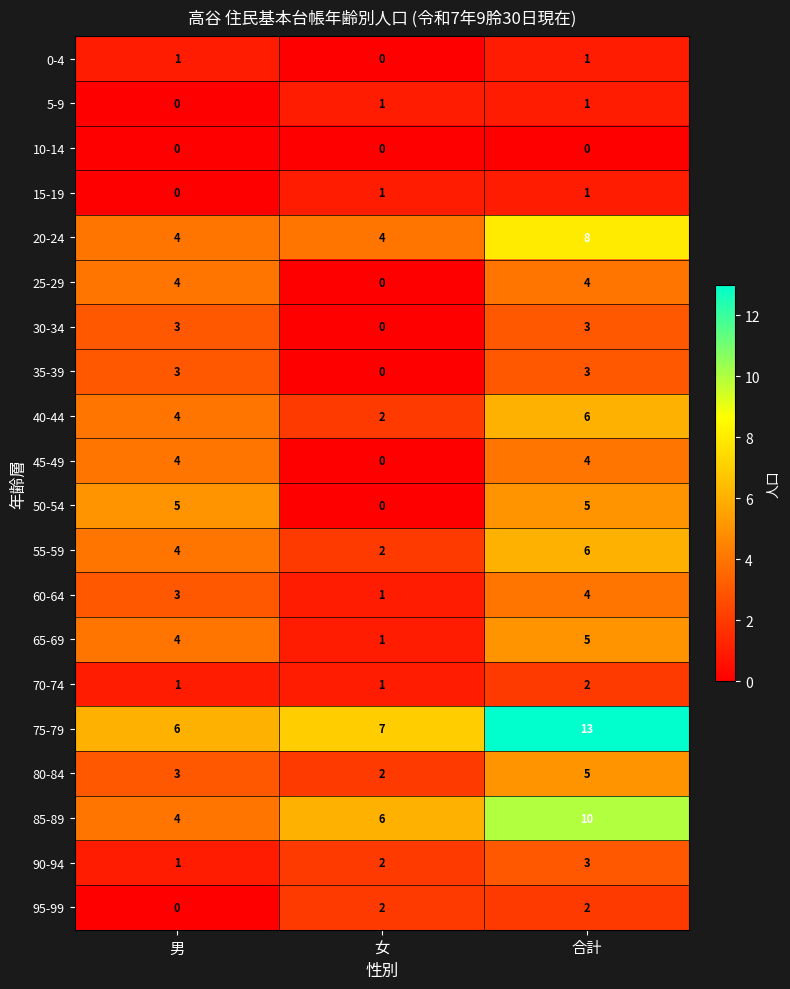

What is the difference between the 25-29 values at 男 and 女?

4